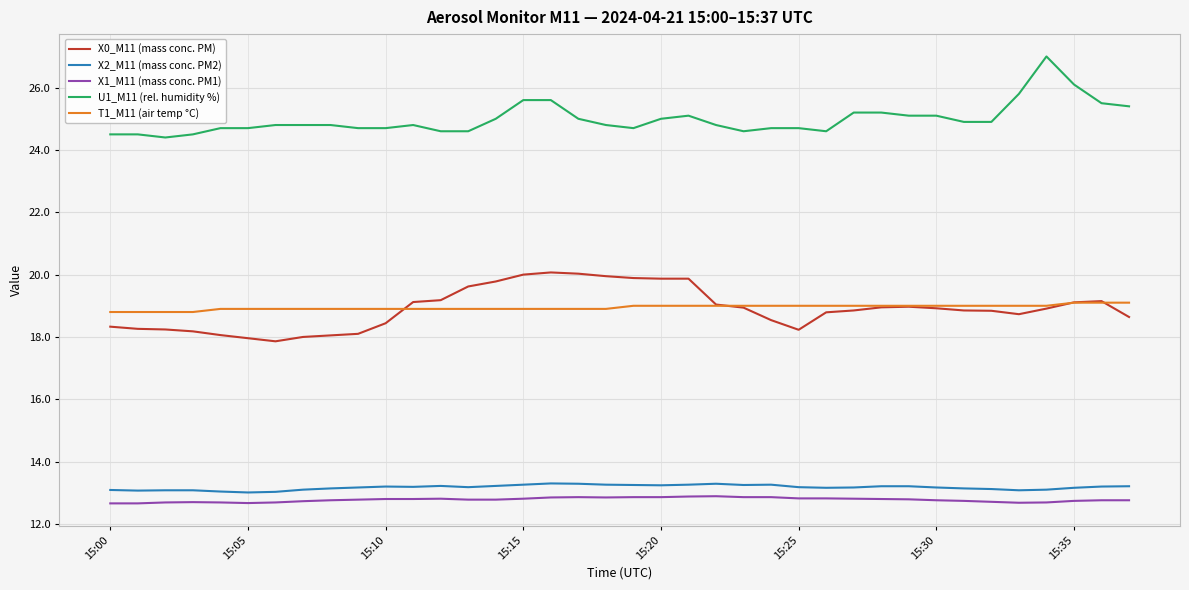

Which series has the largest total across all categories?

U1_M11 (rel. humidity %)